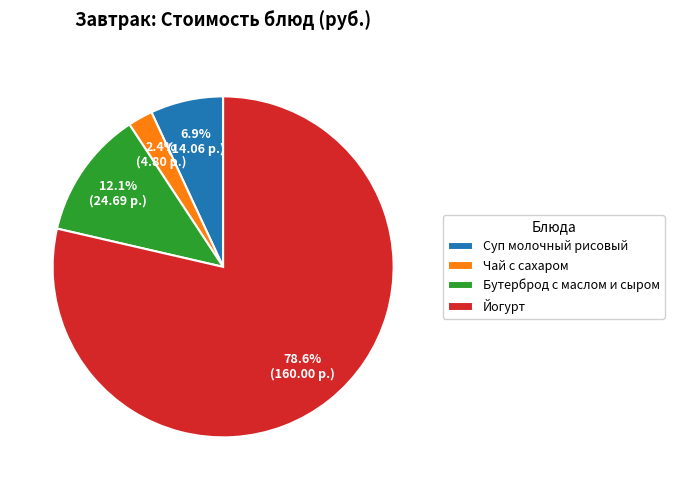

Which category has the biggest portion of the pie?

Йогурт